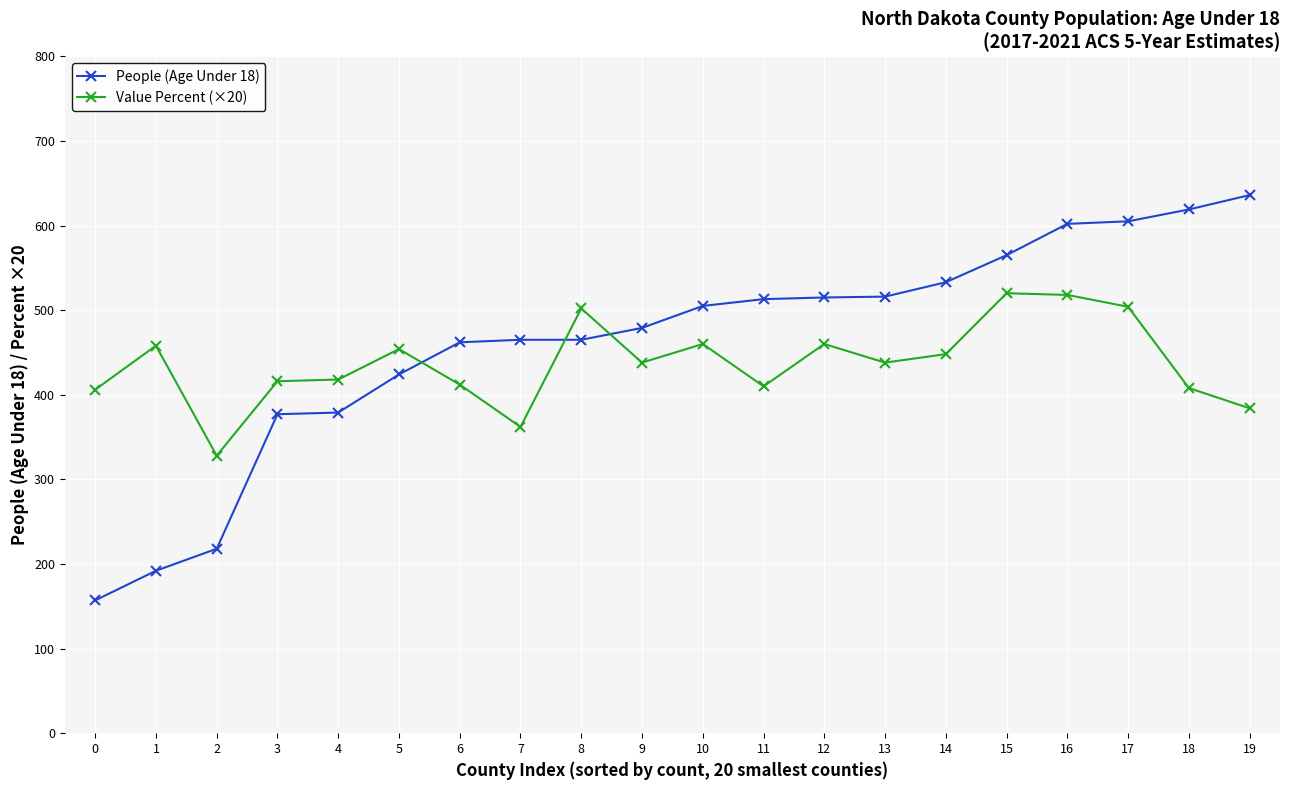

What is the approximate value of Value Percent (×20) at 13, to the nearest 50?

450